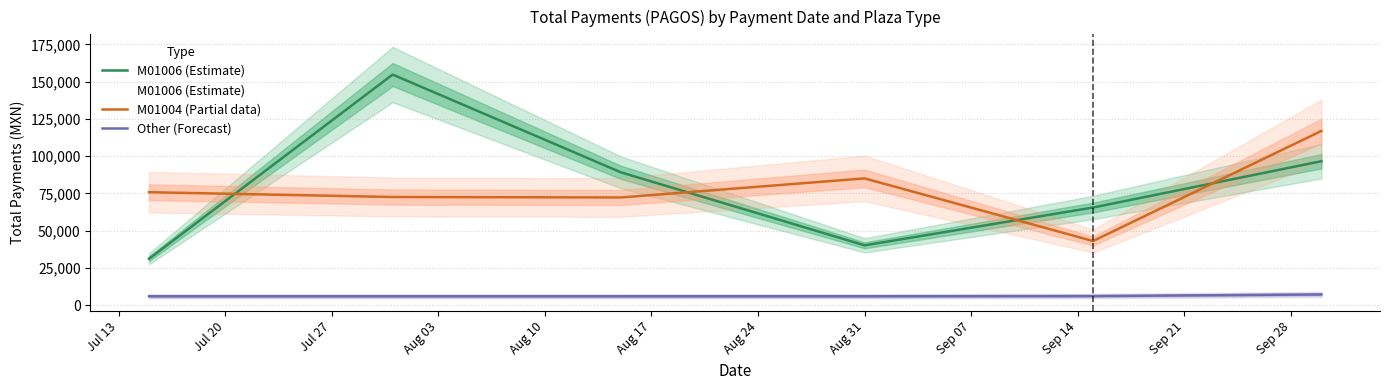

What is the minimum value for M01006 (Estimate)?

31068.0